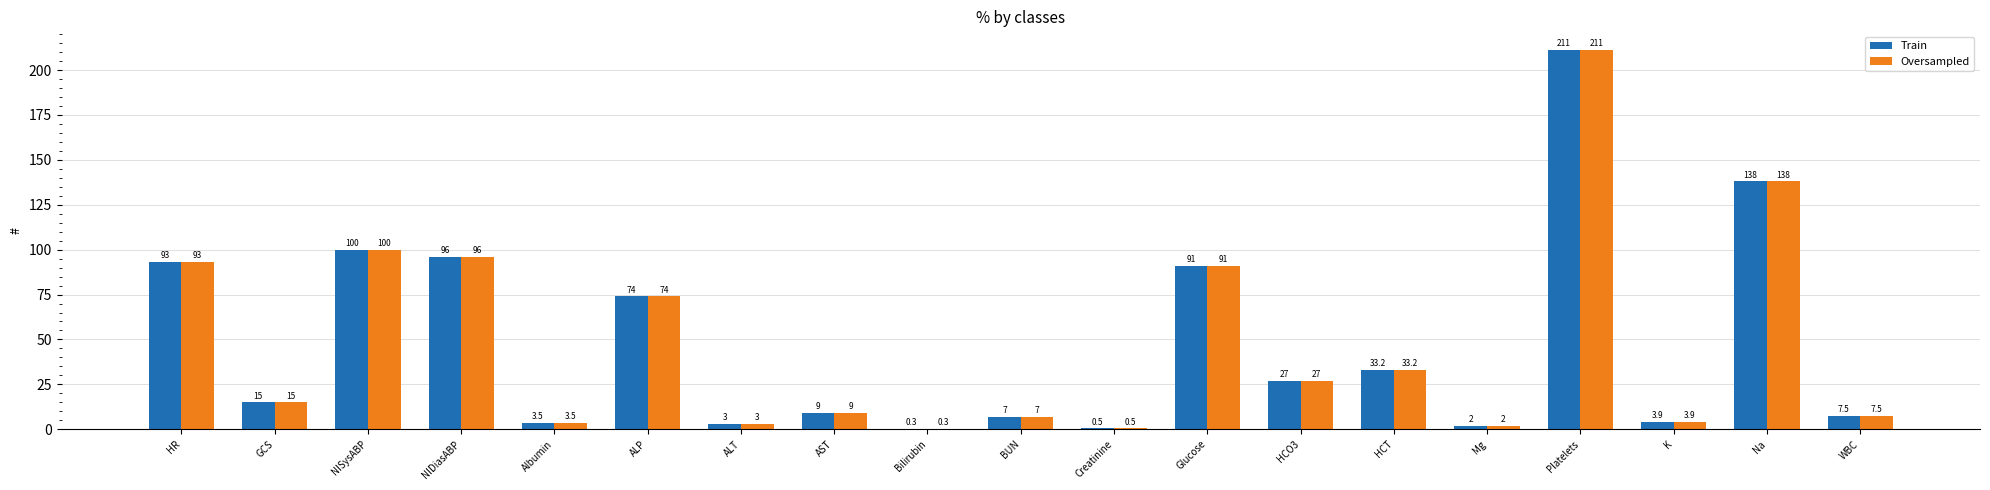

What is the sum of all Train values?

914.9